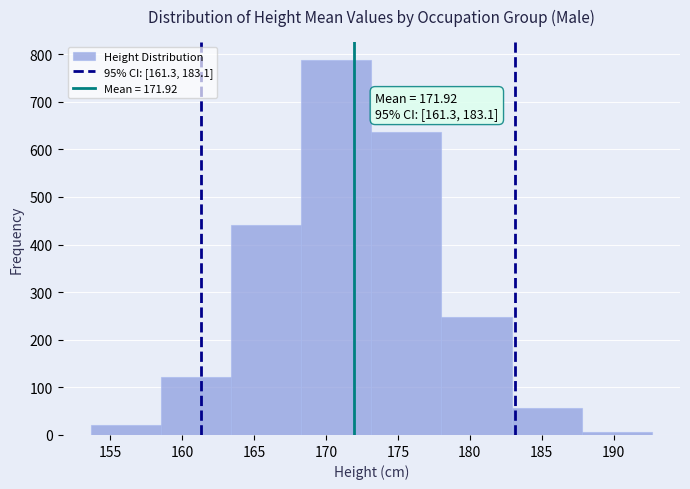

Over which range of the x-axis is the bar tallest?

168.5 to 173.0